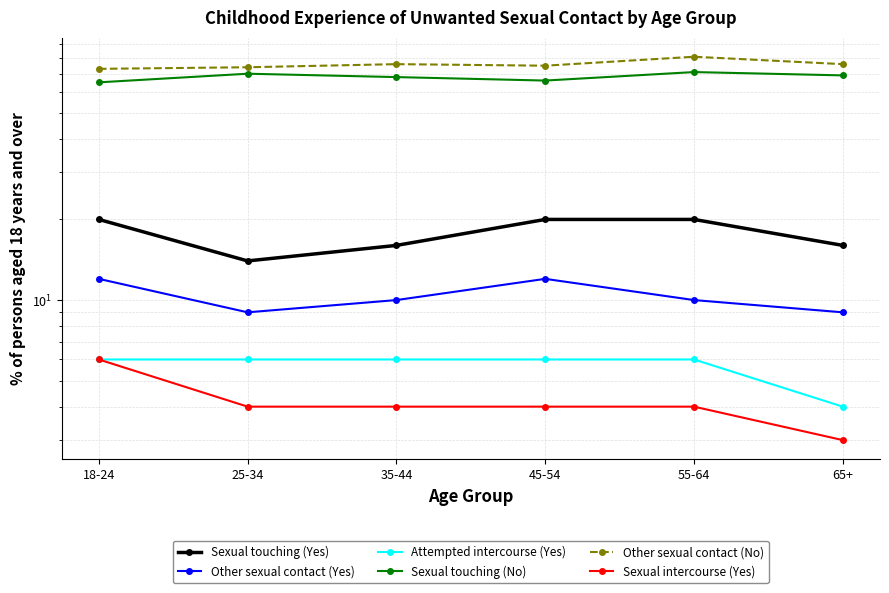

Is the value of Other sexual contact (No) at 18-24 greater than the value of Attempted intercourse (Yes) at 25-34?

Yes